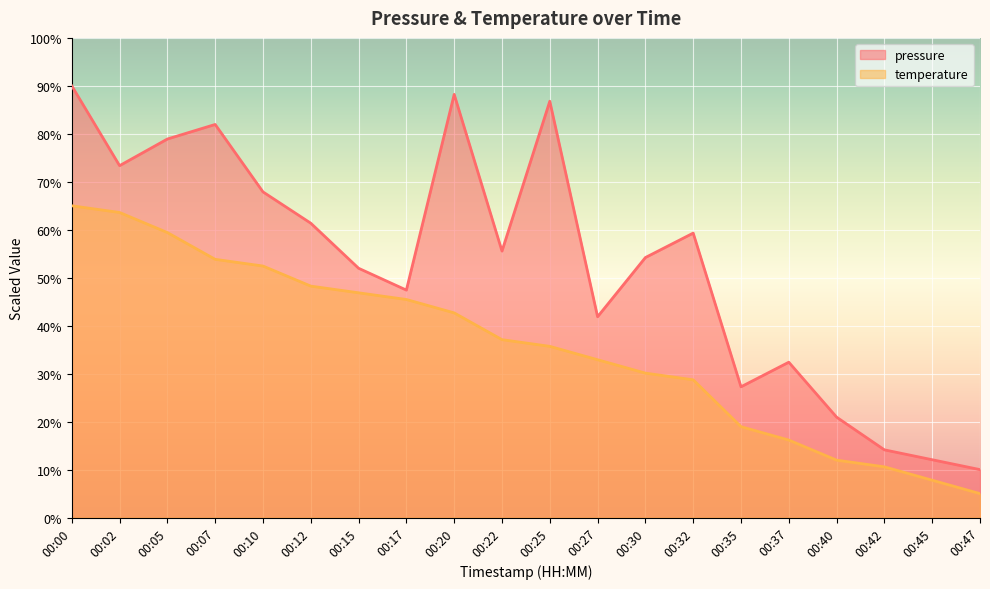

Rank the categories by pressure value from lowest to highest.

00:47, 00:45, 00:42, 00:40, 00:35, 00:37, 00:27, 00:17, 00:15, 00:30, 00:22, 00:32, 00:12, 00:10, 00:02, 00:05, 00:07, 00:25, 00:20, 00:00